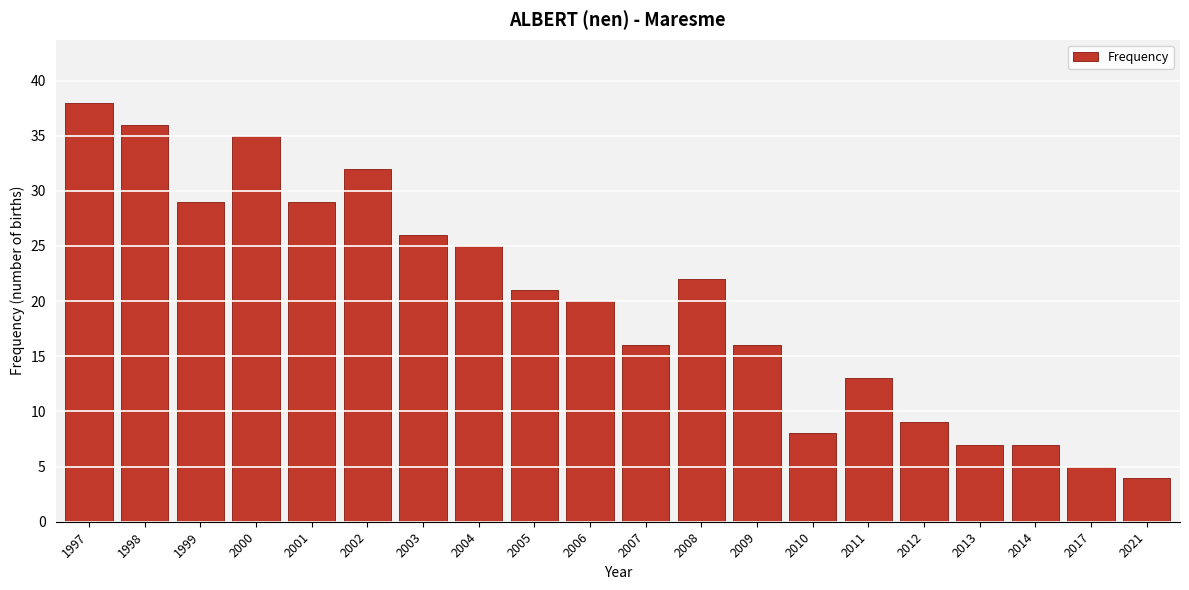

Reading right to left, what are all the values shown in this chart?

2021=4	2017=5	2014=7	2013=7	2012=9	2011=13	2010=8	2009=16	2008=22	2007=16	2006=20	2005=21	2004=25	2003=26	2002=32	2001=29	2000=35	1999=29	1998=36	1997=38